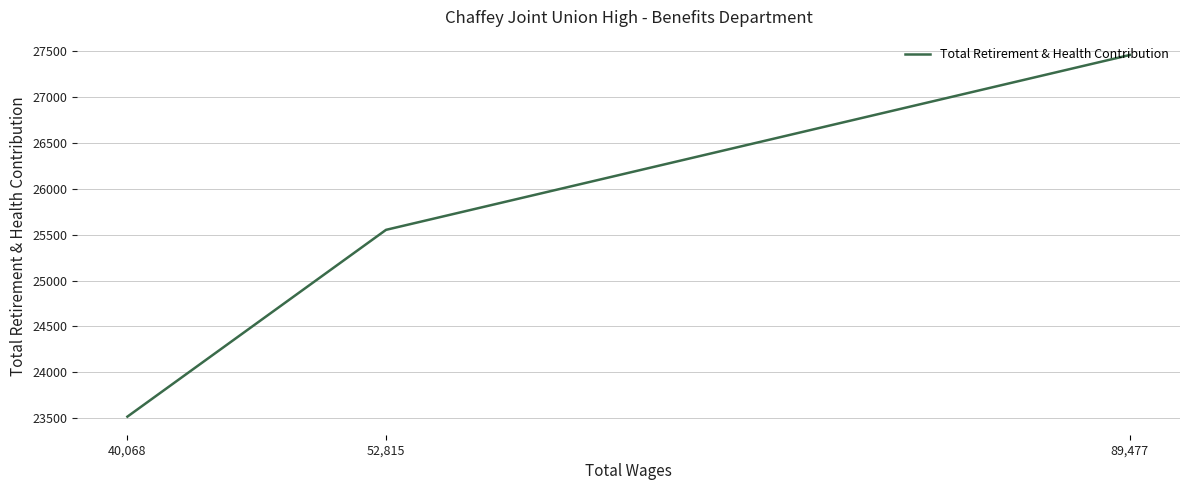

What is the smallest value displayed?

23517